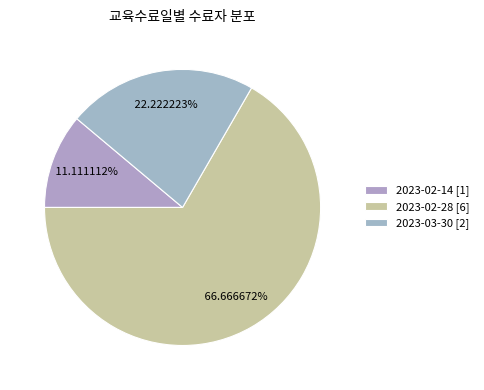

What is the ratio of the value at 2023-02-28 to the value at 2023-02-14?

6.0